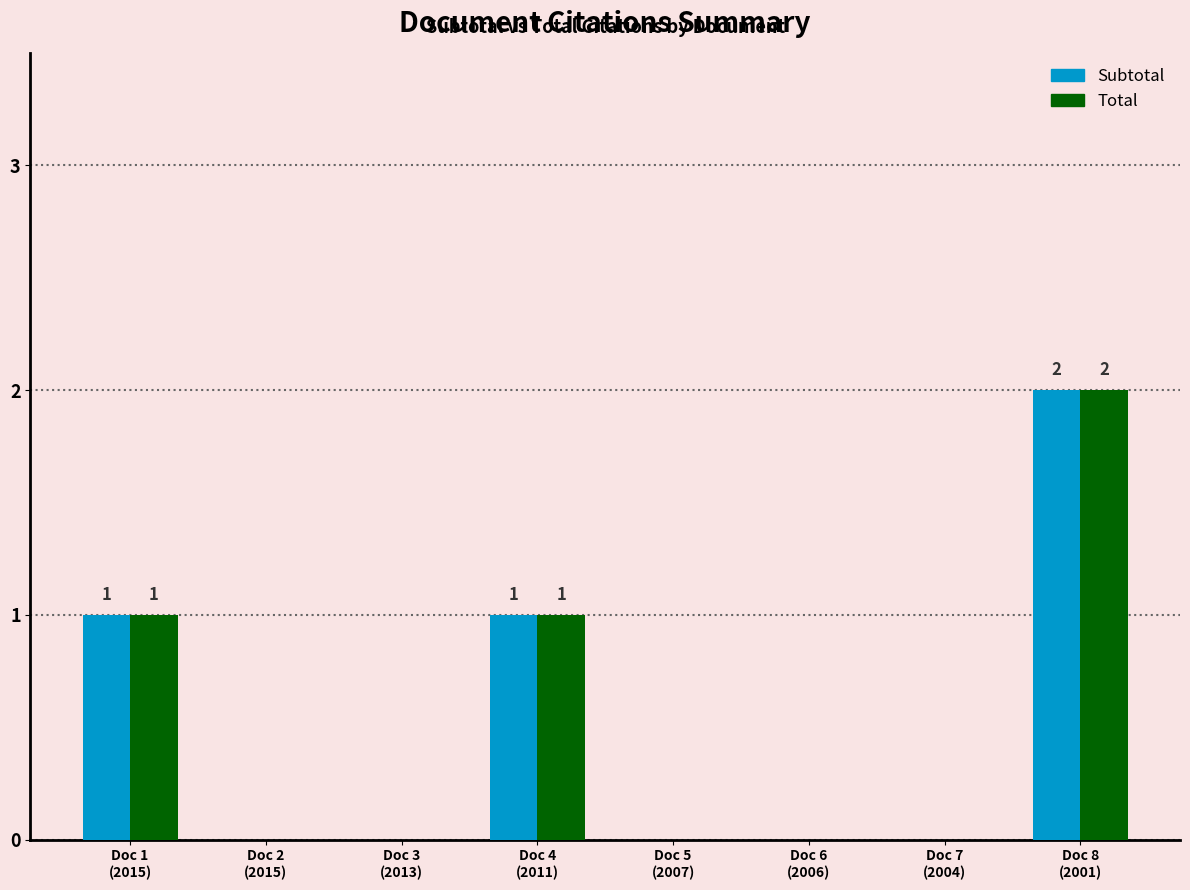

What is the sum of all Subtotal values?

4